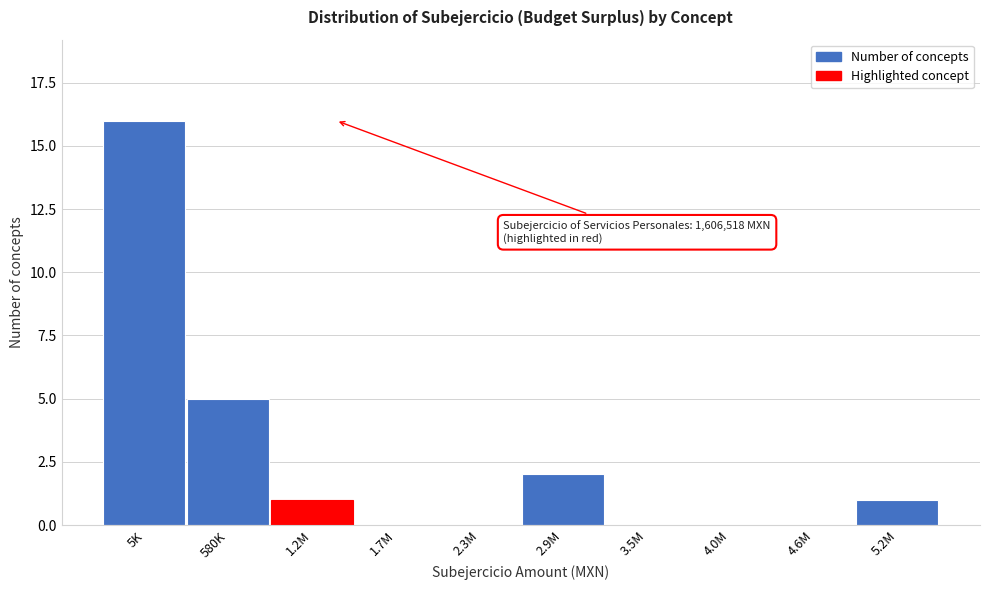

Reading left to right, transcribe all the data shown in this chart.

5K=16	580K=5	1.2M=1	1.7M=0	2.3M=0	2.9M=2	3.5M=0	4.0M=0	4.6M=0	5.2M=1